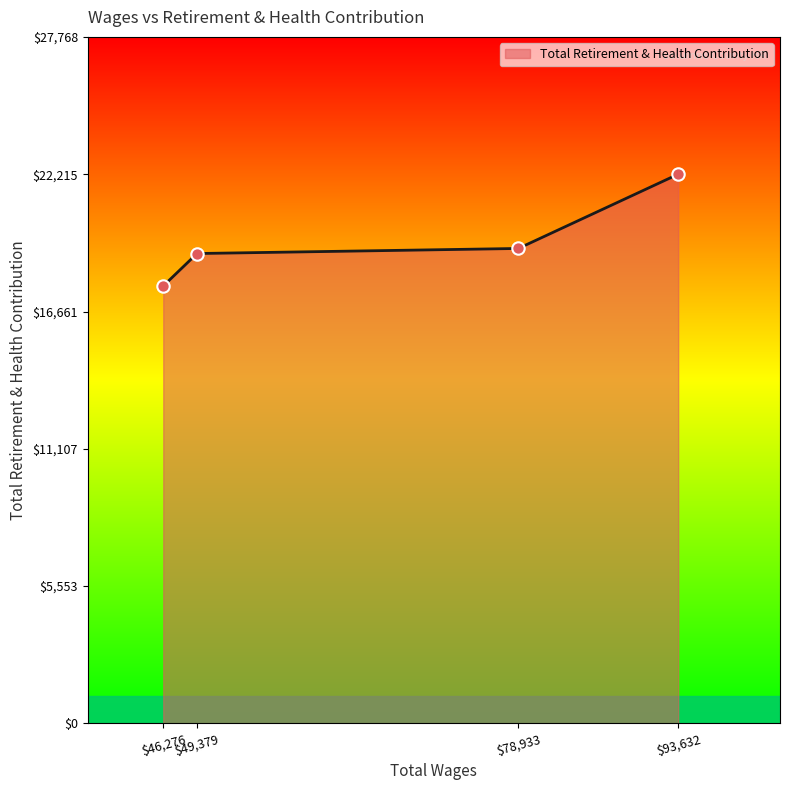

What is the minimum value shown in the chart?

17694